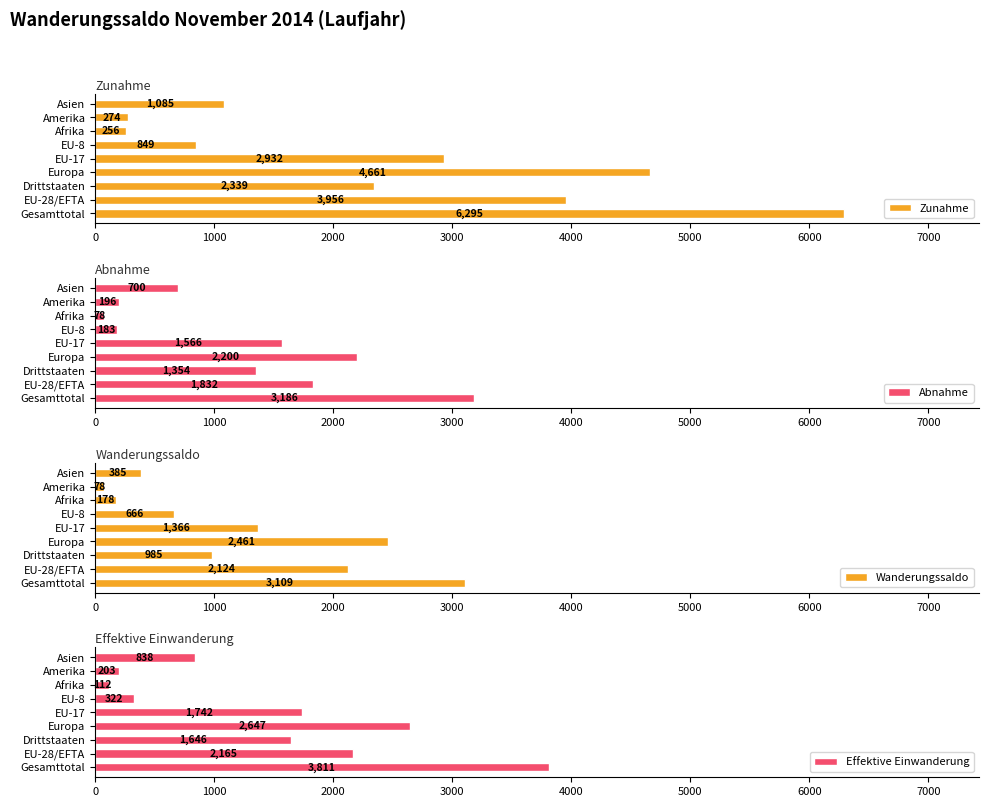

How many groups of bars are there?

9